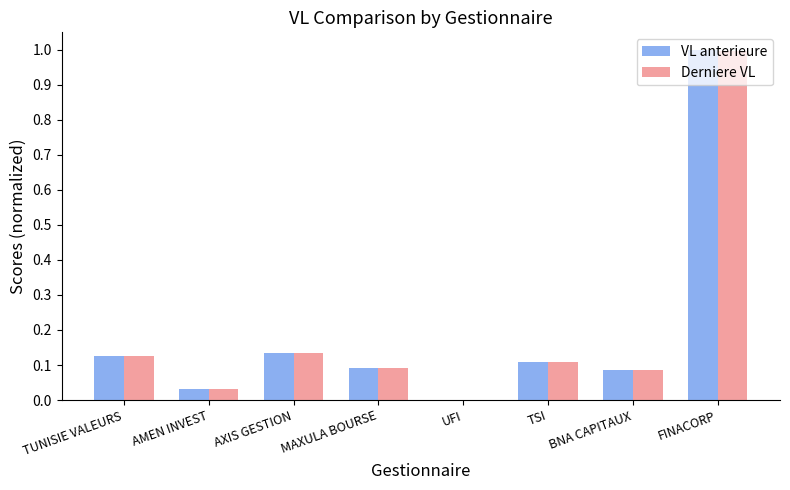

Is the value of Derniere VL at BNA CAPITAUX greater than the value of VL anterieure at TSI?

No